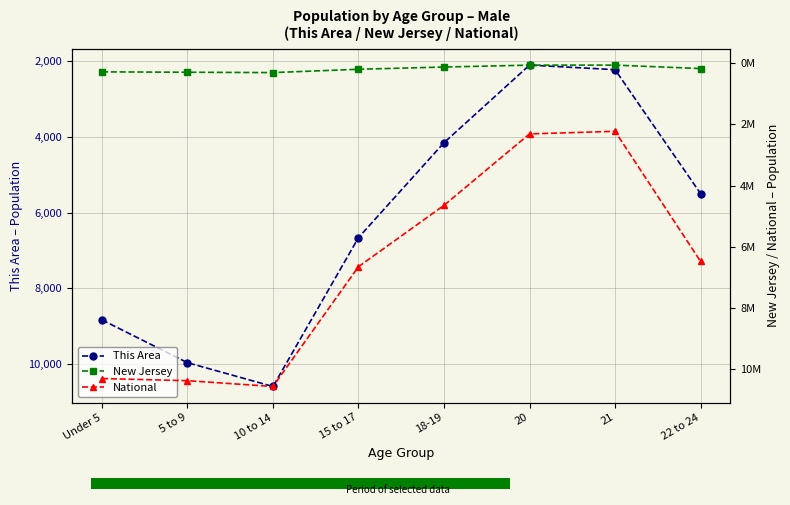

What is the lowest value of the New Jersey series?

55148